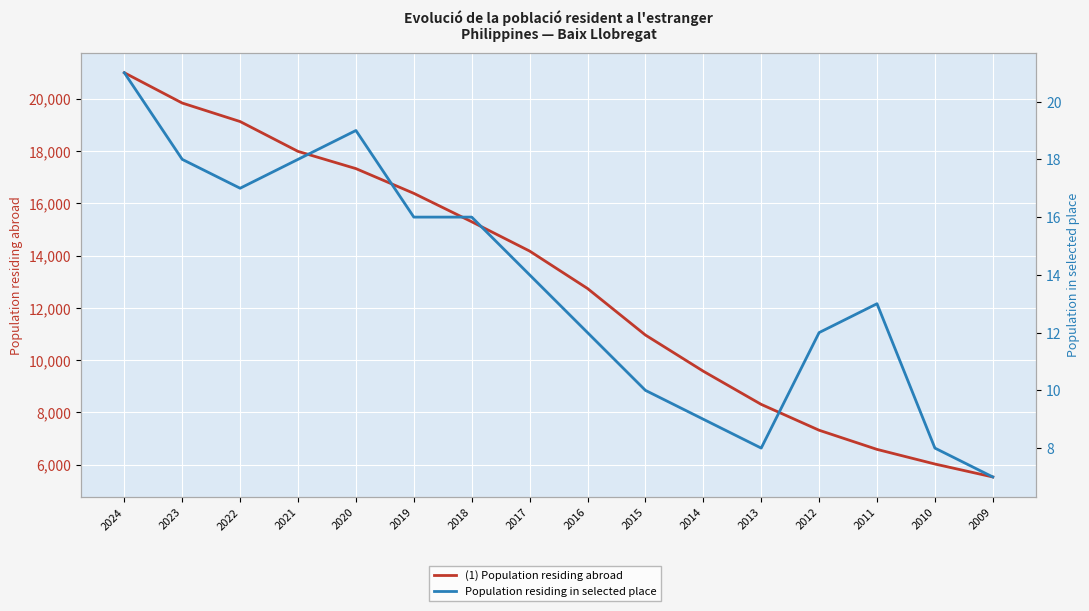

What is the sum of the (1) Population residing abroad values at 2013 and 2024?

29306